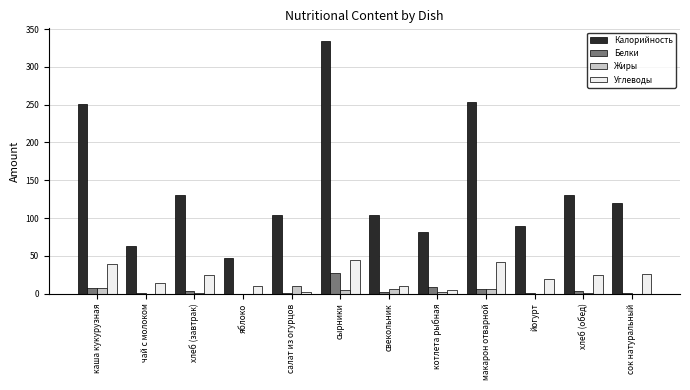

Which series has the largest total across all categories?

Калорийность